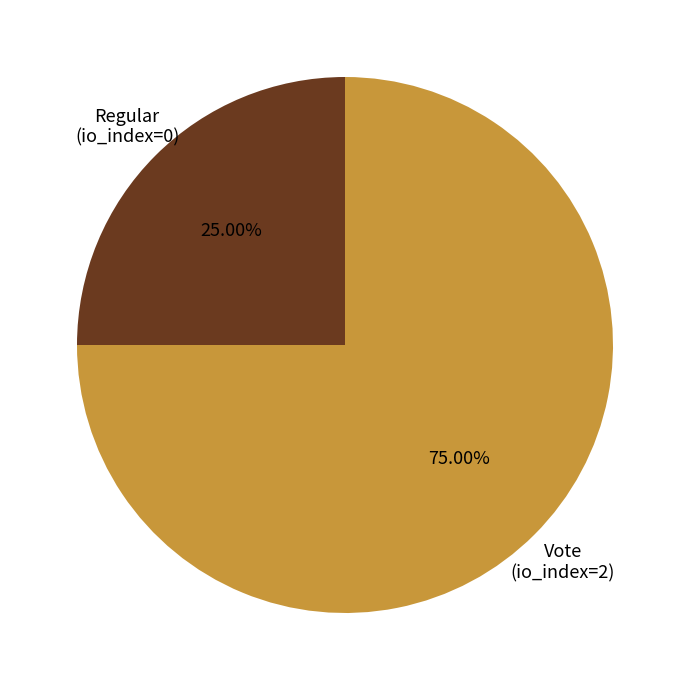

Does any single category account for the majority?

Yes